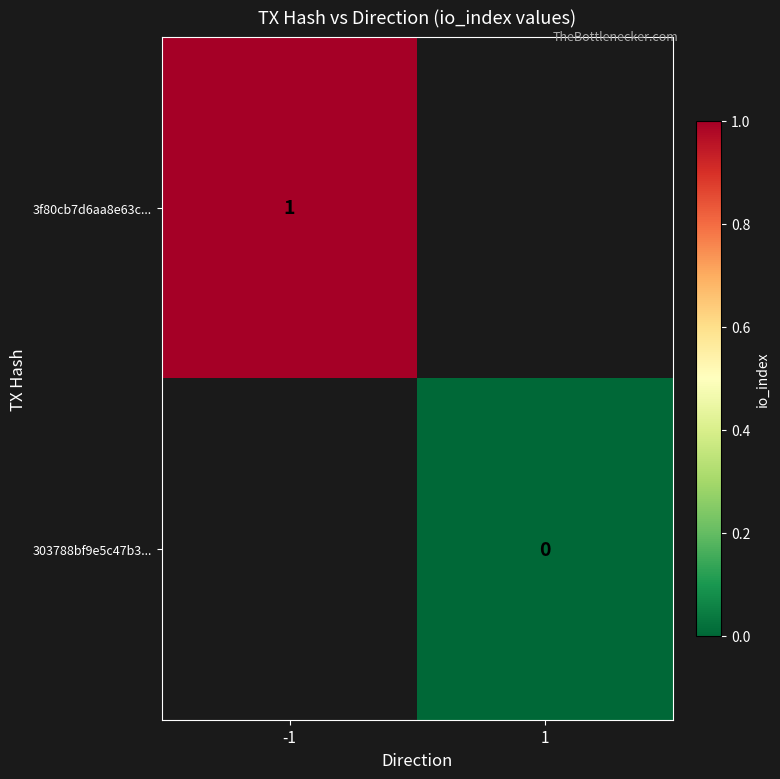

Between -1 and 1, which is larger?

-1